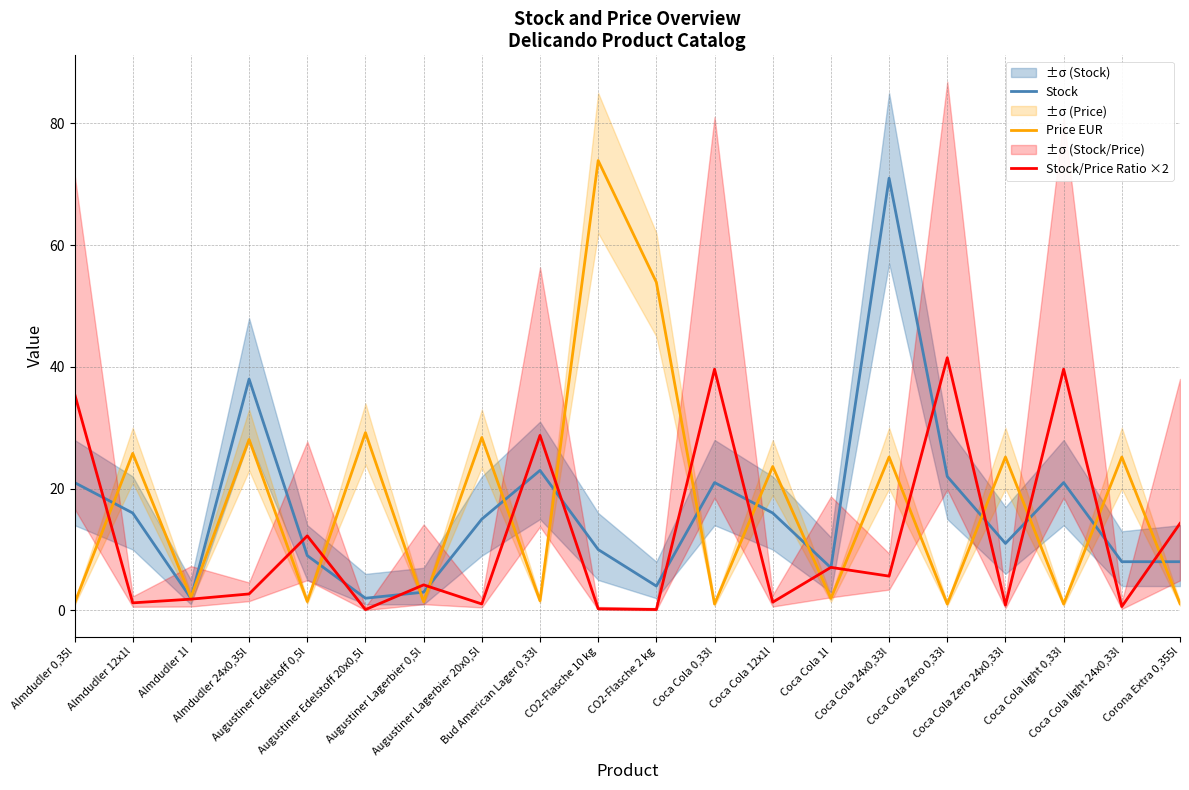

What position from the right is Coca Cola 1l?

7